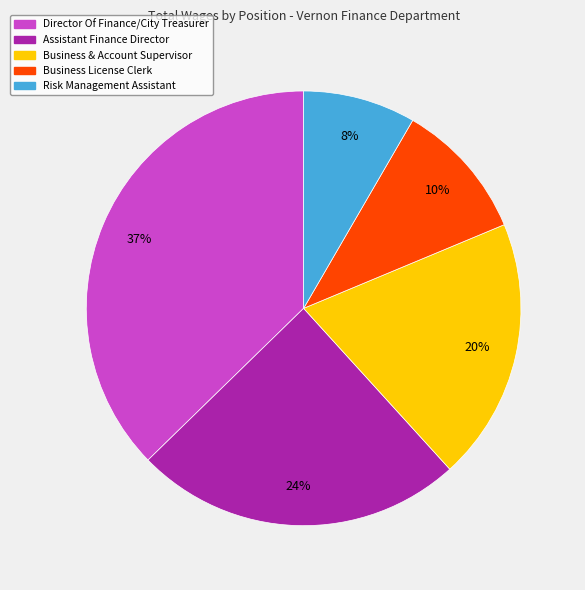

The Assistant Finance Director slice represents 12% of the pie. True or false?

False